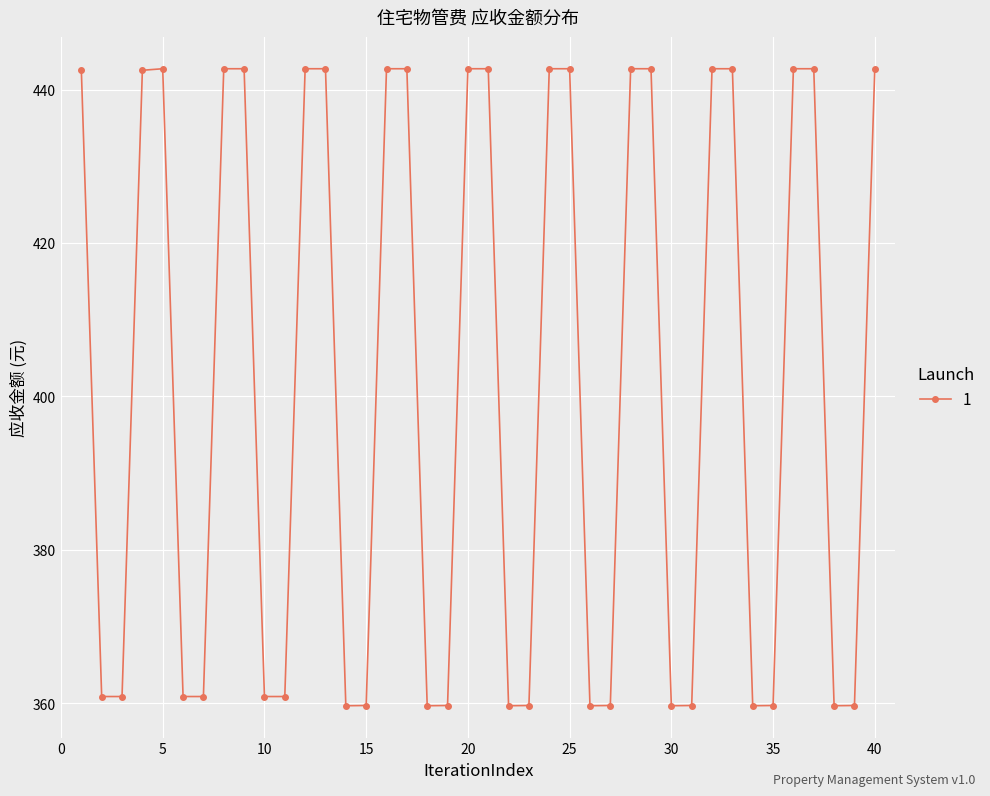

What is the average value?

401.4